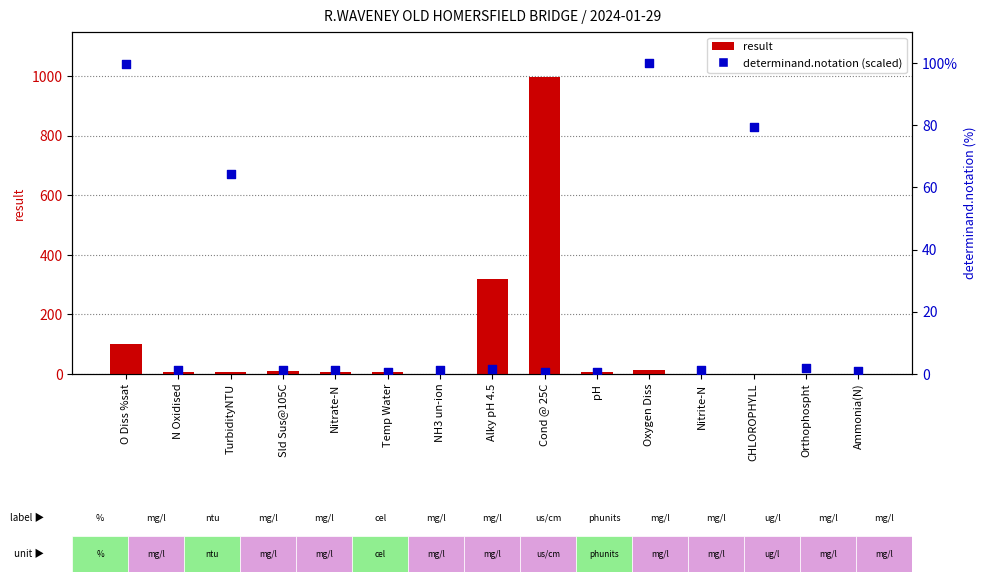

Which series has the widest spread of Y values?

result